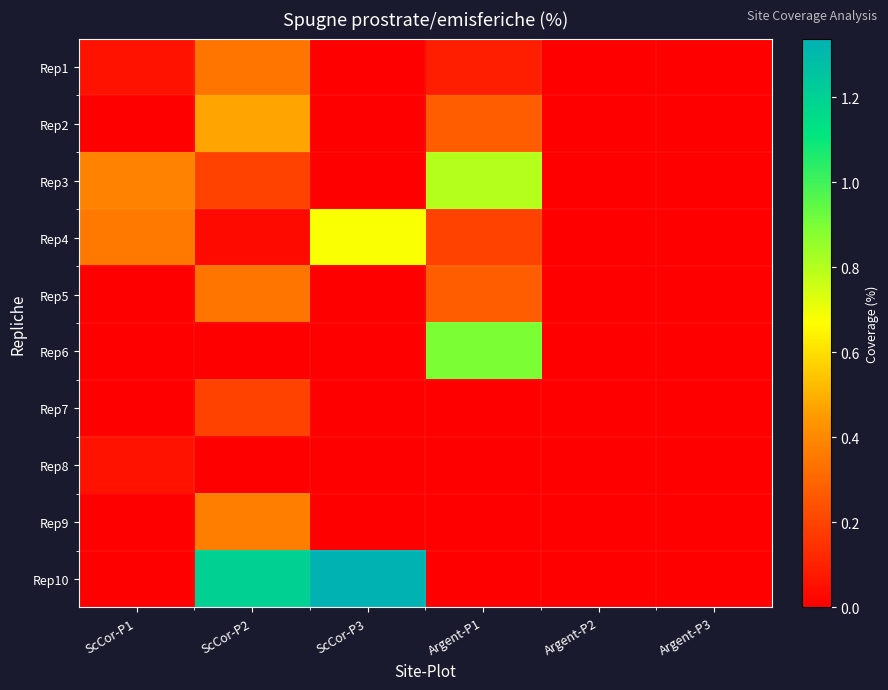

Which series has the largest range (max minus min)?

Rep10